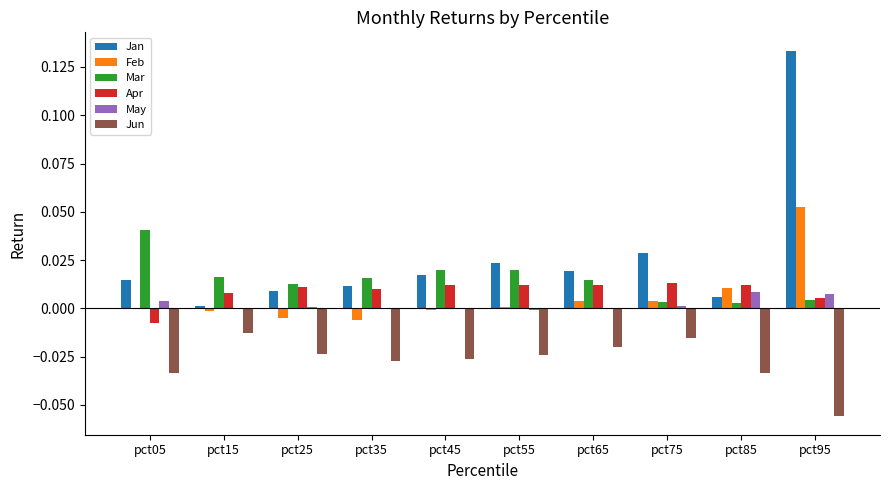

Which series has the largest total across all categories?

Jan